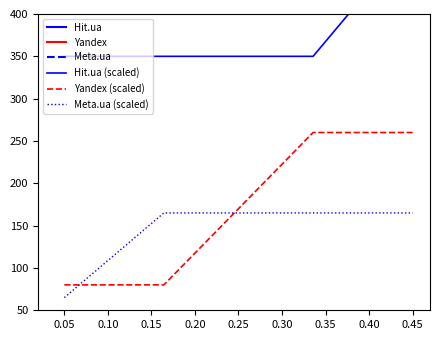

After their last crossing, which series has the higher values: Yandex (scaled) or Meta.ua (scaled)?

Yandex (scaled)